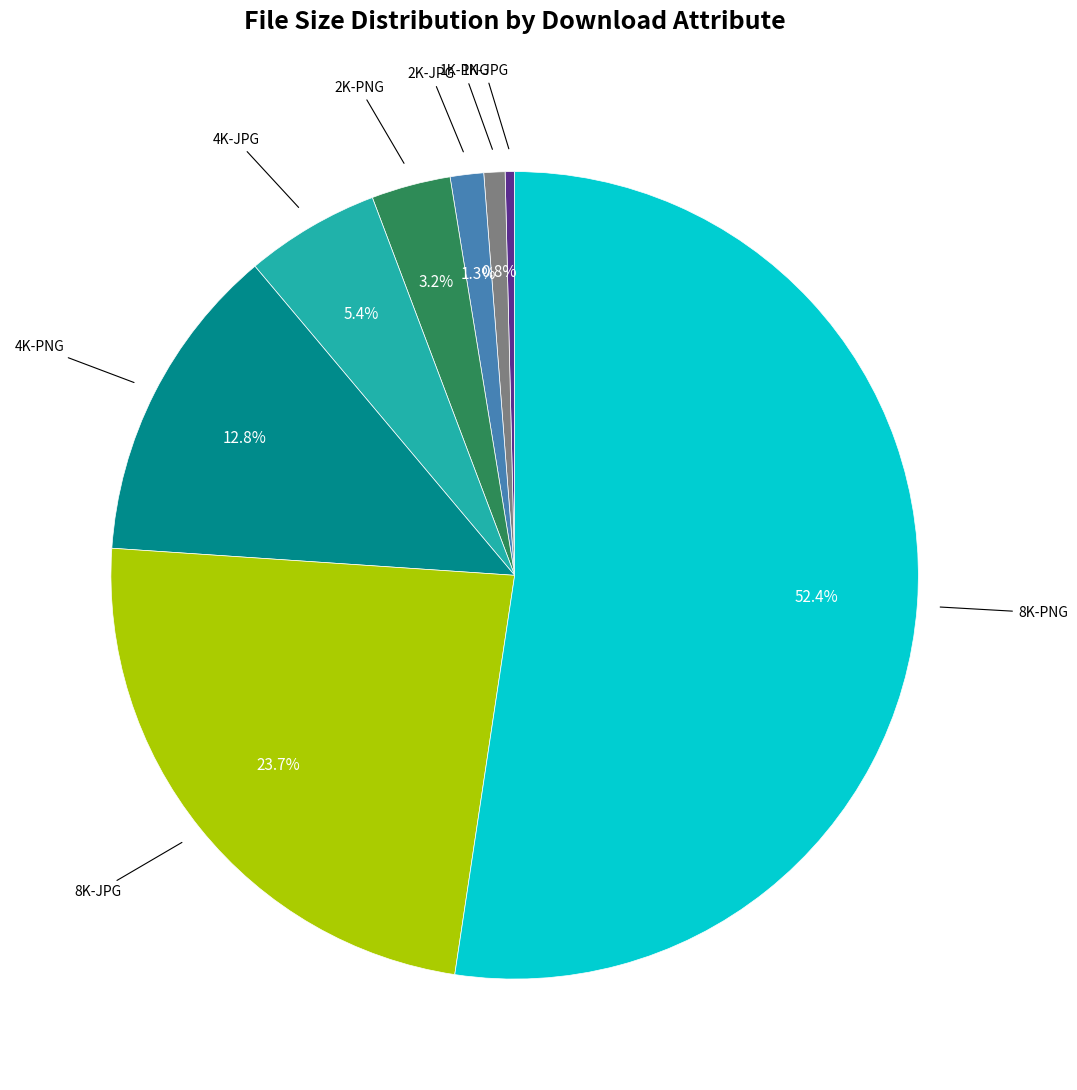

Does any single category account for the majority?

Yes